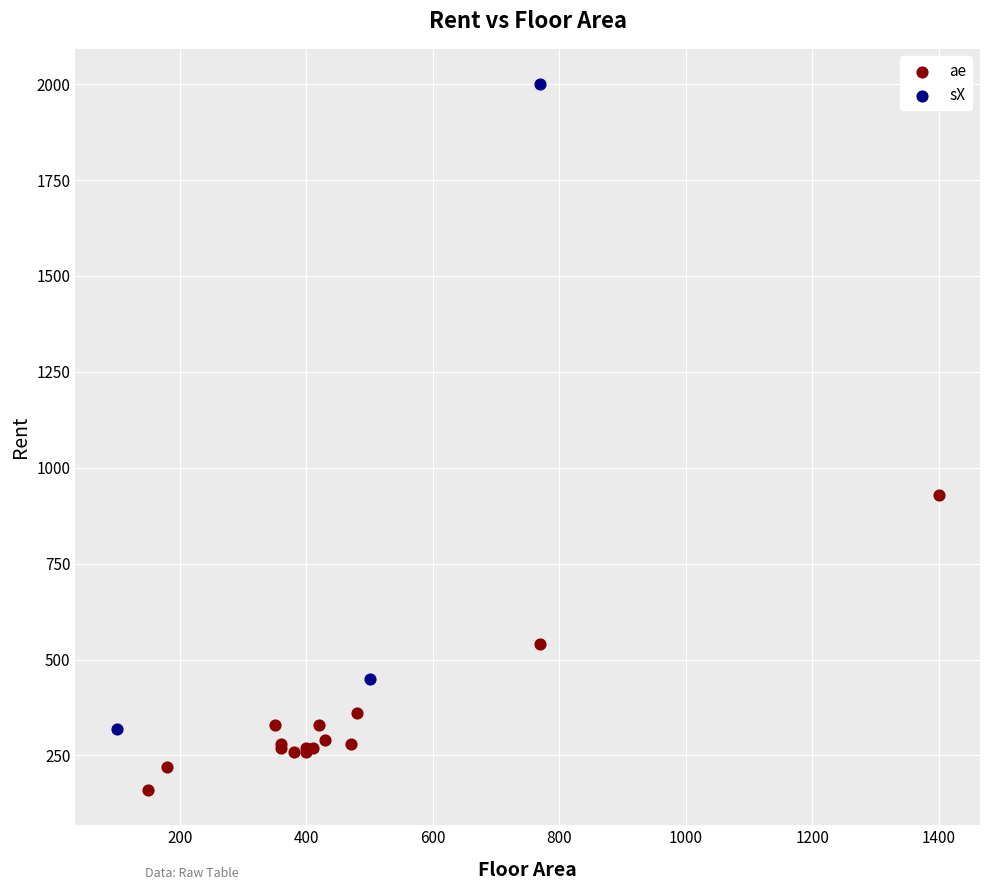

Which series contains the lowest Y value?

ae